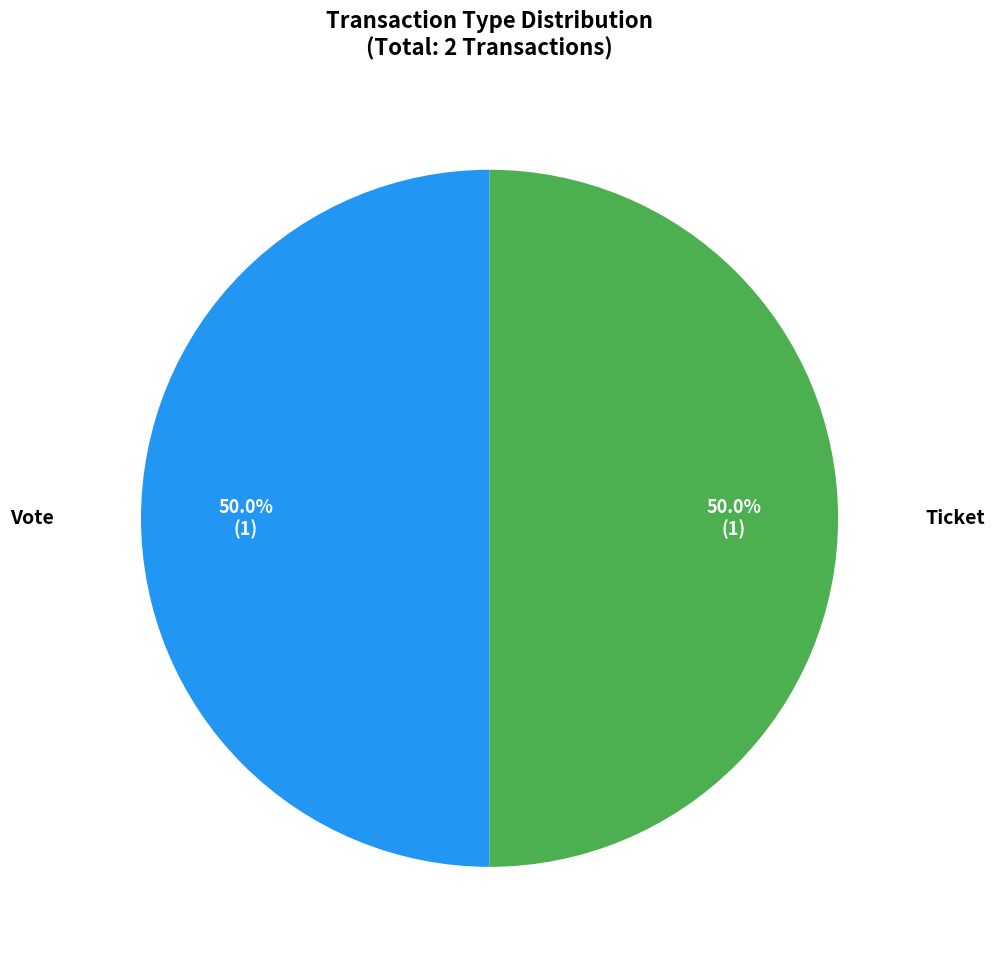

What is the ratio of the value at Ticket to the value at Vote?

1.0